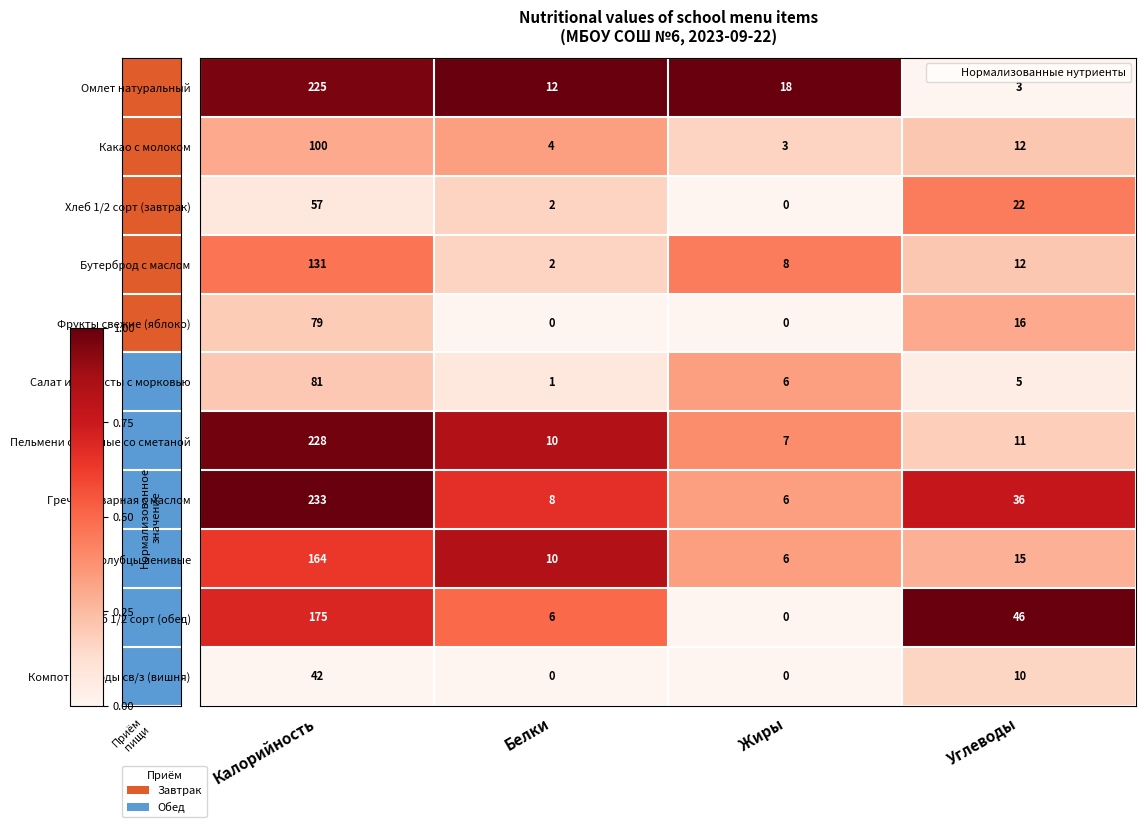

At which category is the sum across all series the highest?

Калорийность